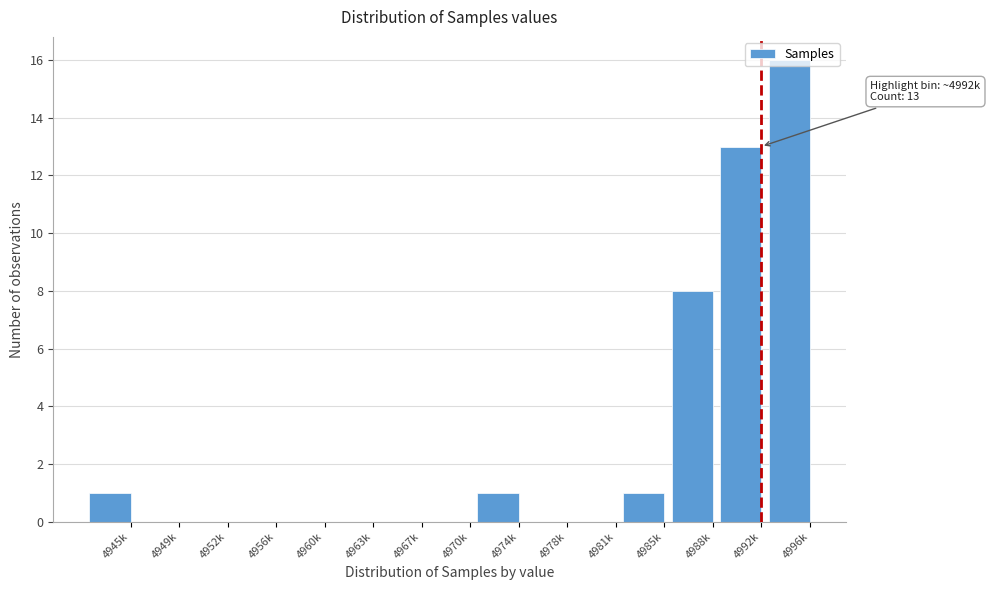

Between 4996k and 4956k, which is larger?

4996k